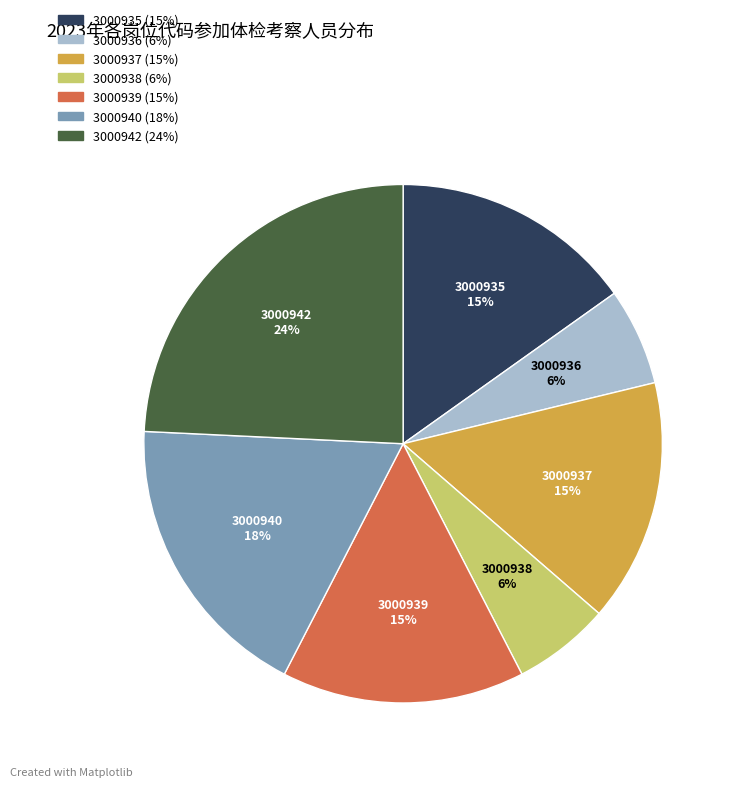

True or false: 3000940 accounts for 31% of the total.

False